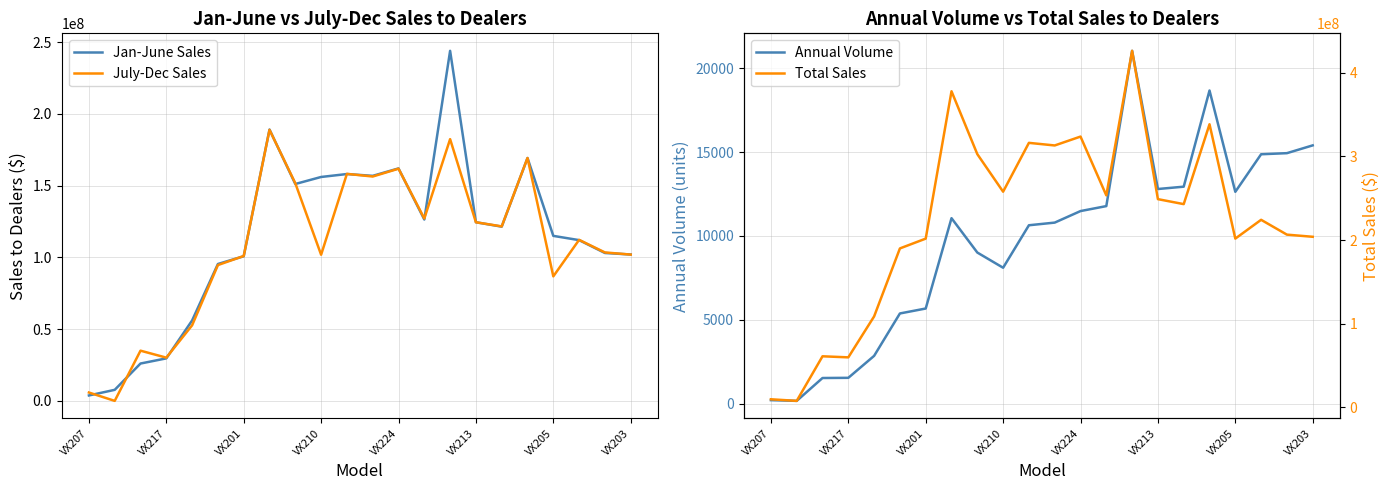

Is this an area chart (filled region under the line)?

No